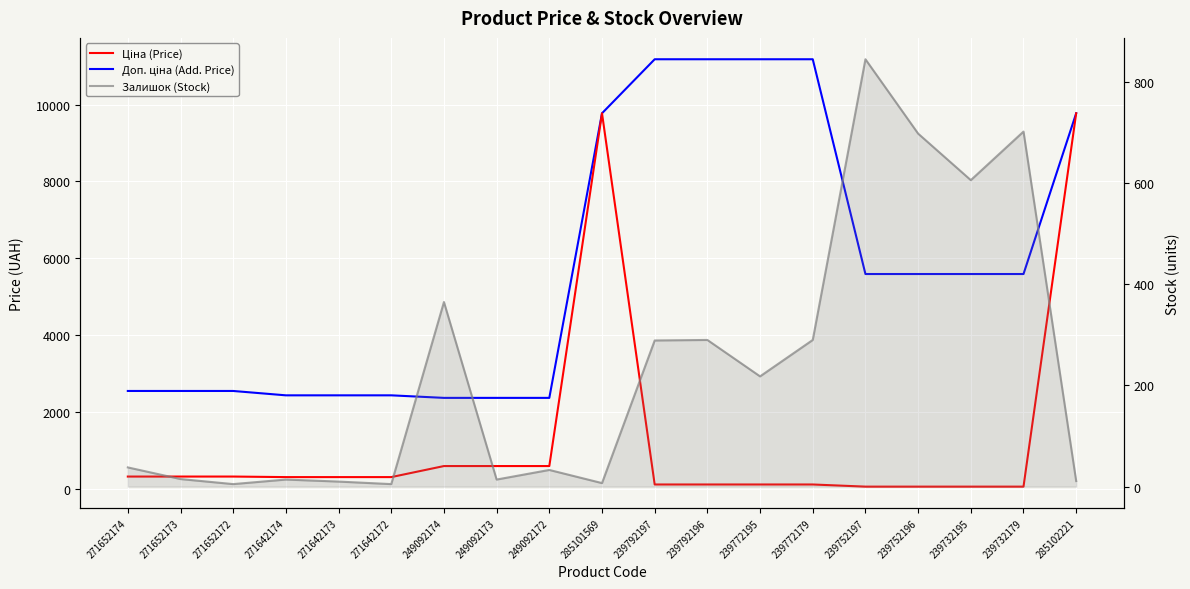

What is the difference between the second highest and minimum values in the Доп. ціна (Add. Price) series?

8815.5